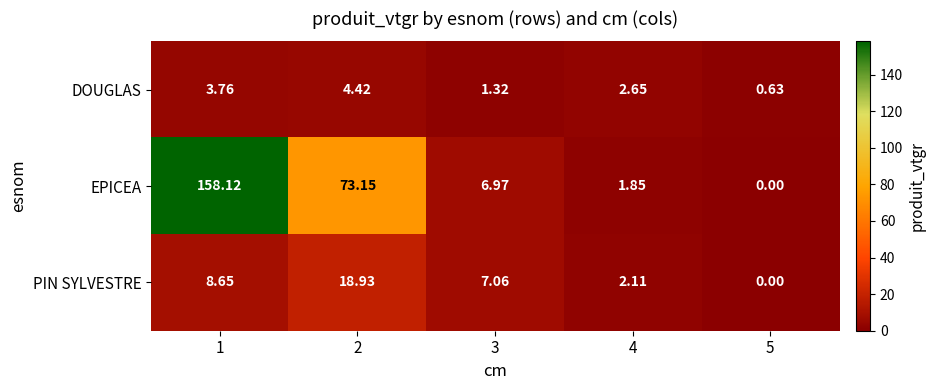

At which category does the chart reach its peak across all series?

1